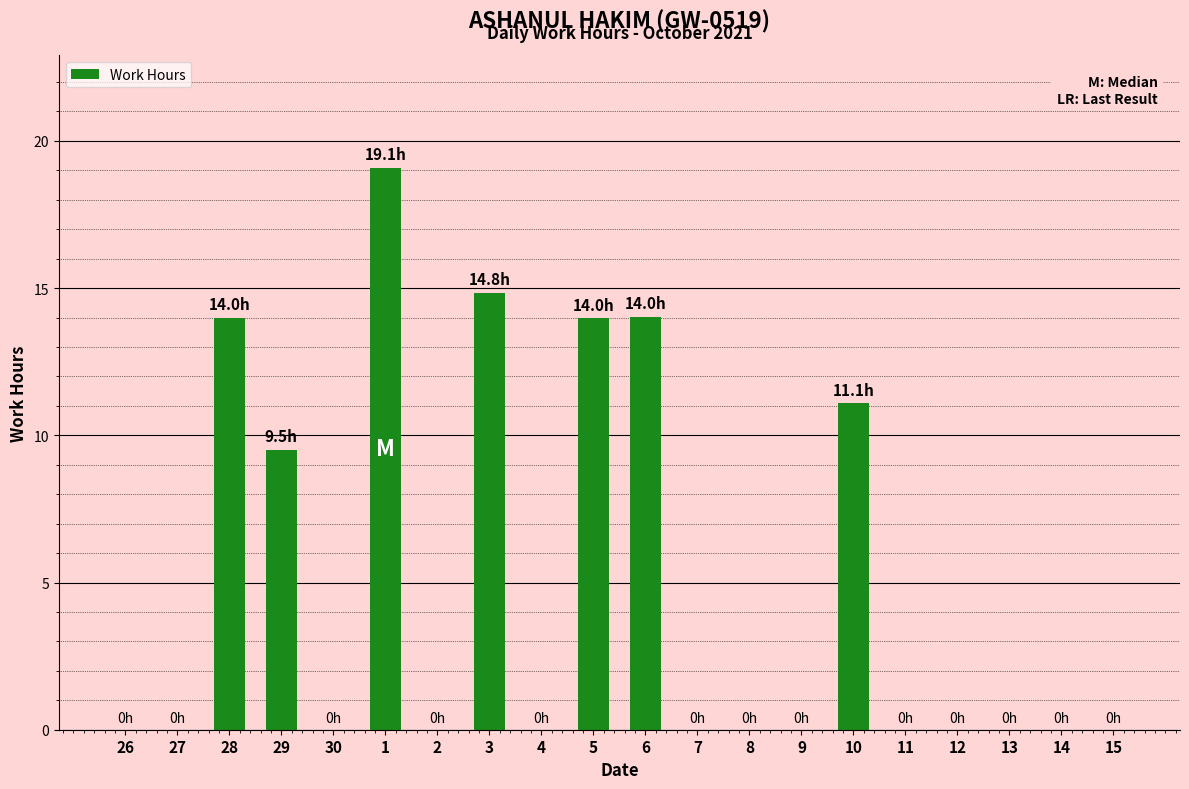

What is the greatest value displayed?

19.1